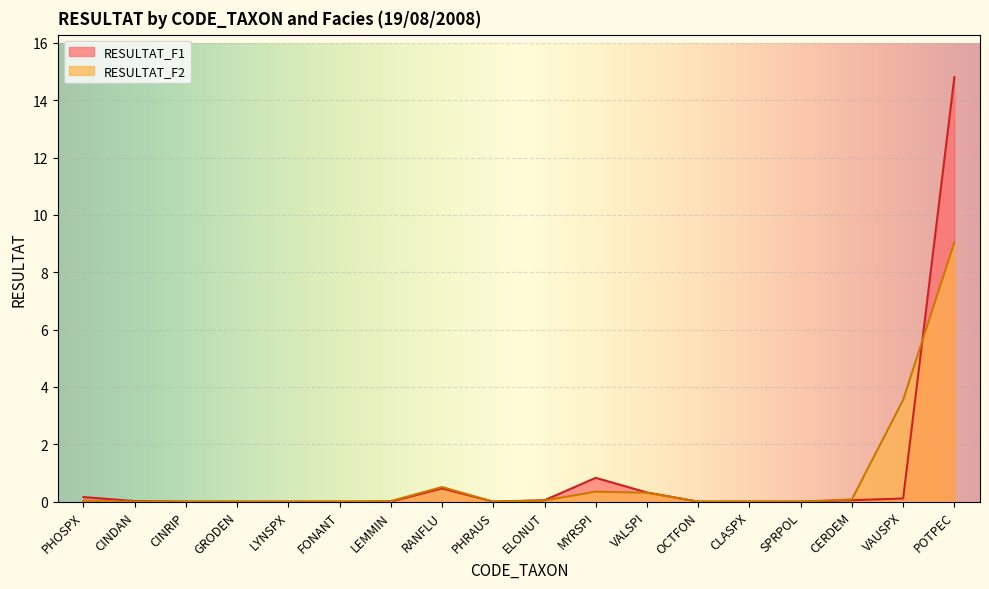

How many lines are shown in the chart?

2